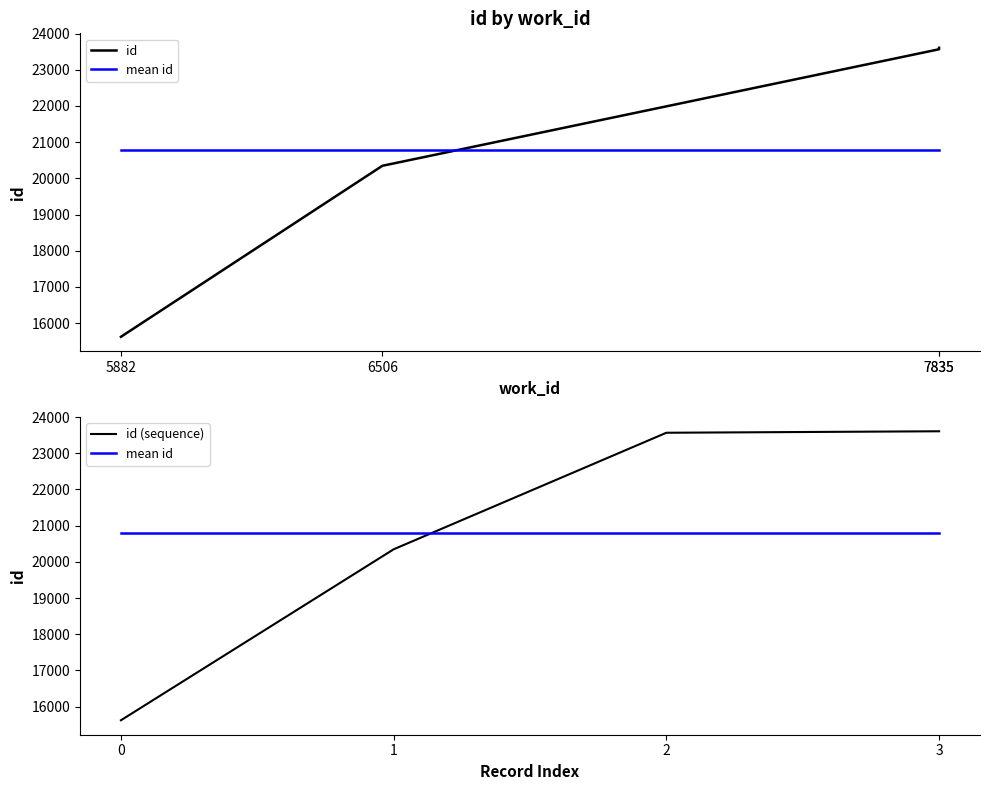

Is this an area chart (filled region under the line)?

No